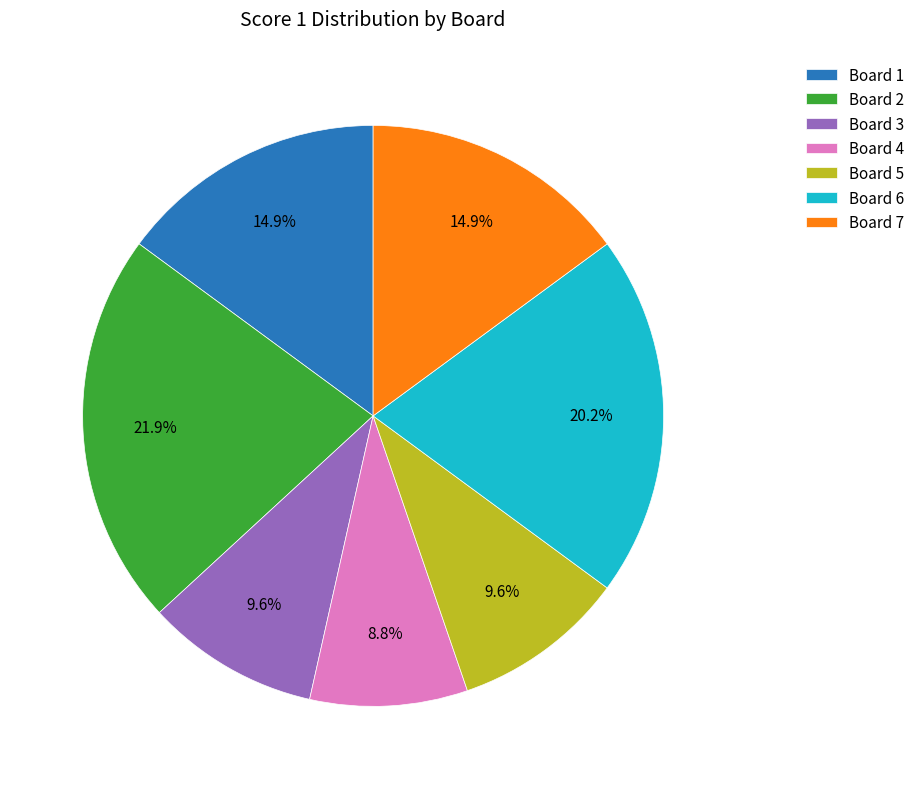

To the nearest percent, what is the average slice percentage?

14%